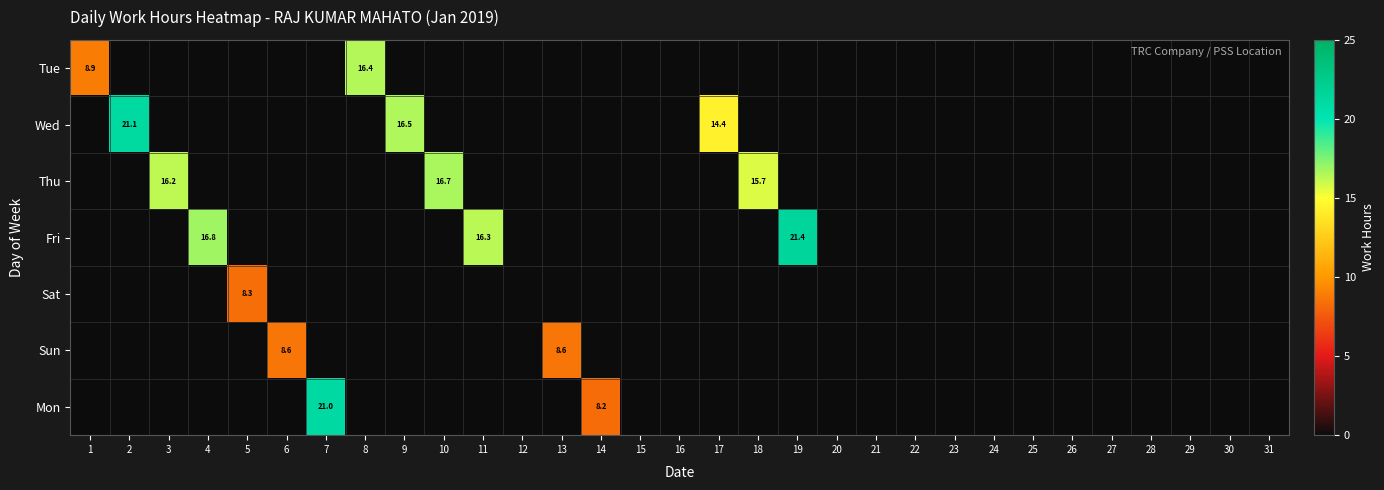

The value of Mon at 7 is 21.0. True or false?

True